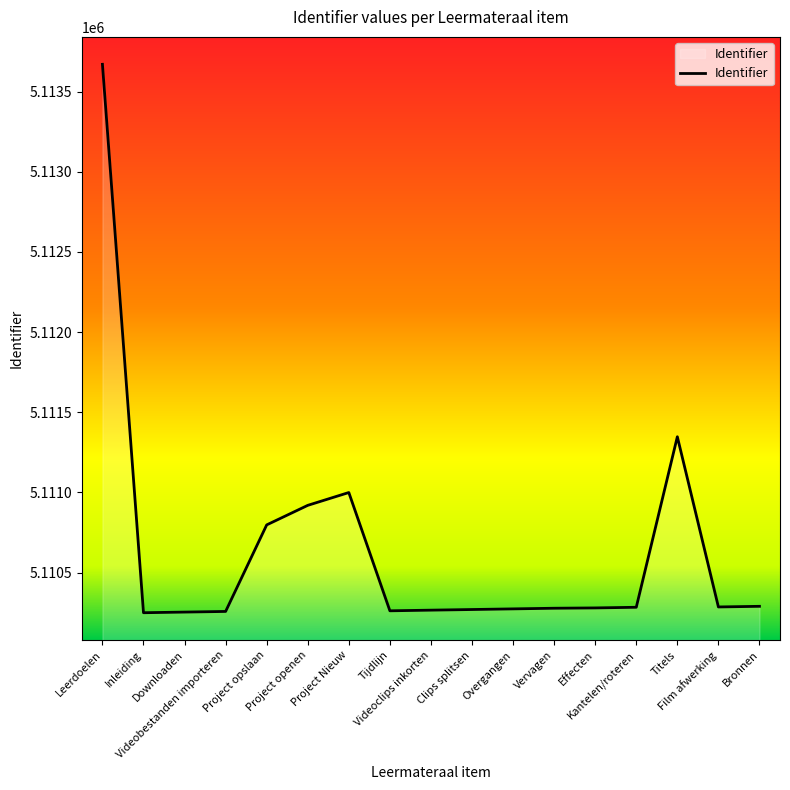

The value at Videobestanden importeren is 5110257. True or false?

True